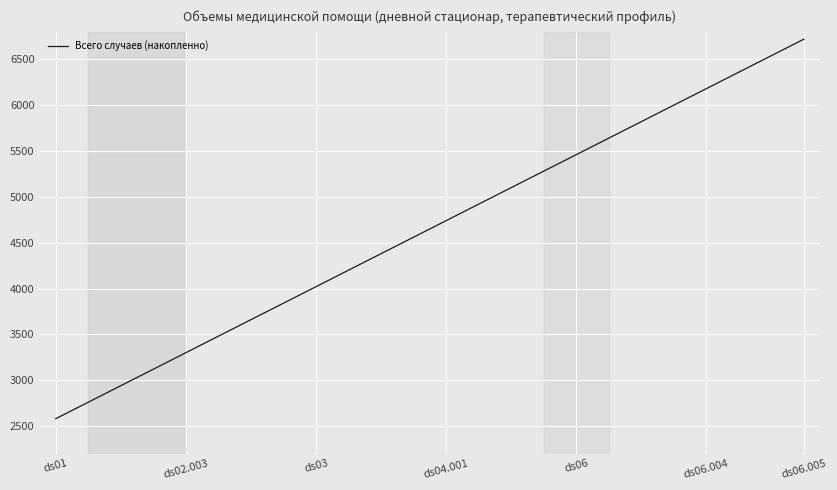

Does the chart display data point markers on the line(s)?

No